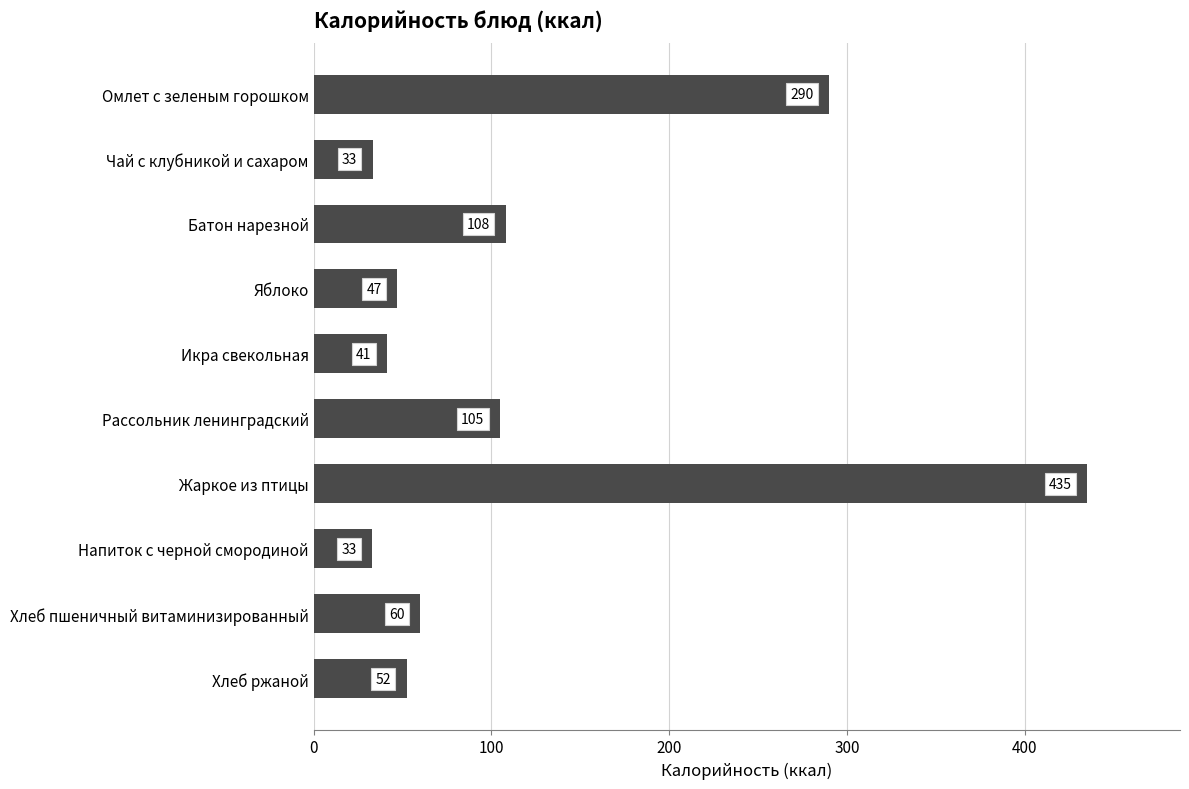

What is the average value?

120.4